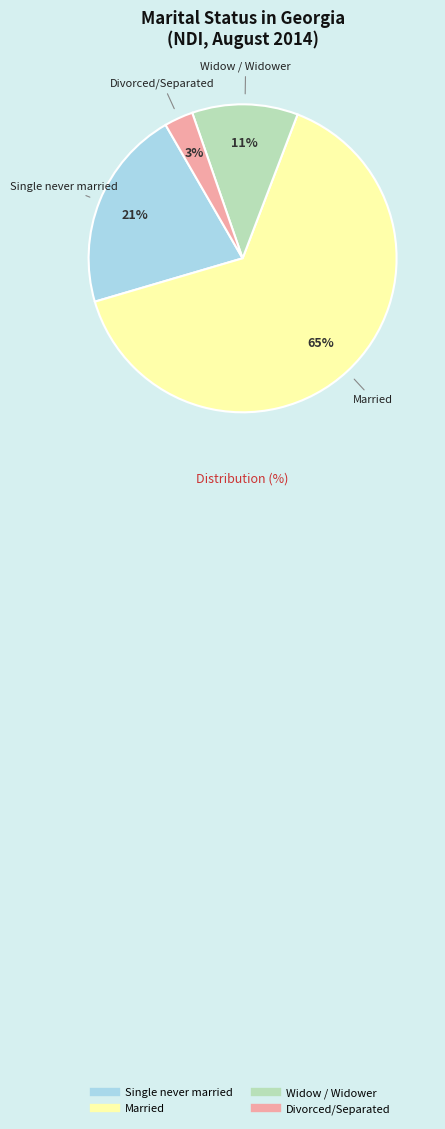

What percentage is the Single never married slice, to the nearest percent?

21%